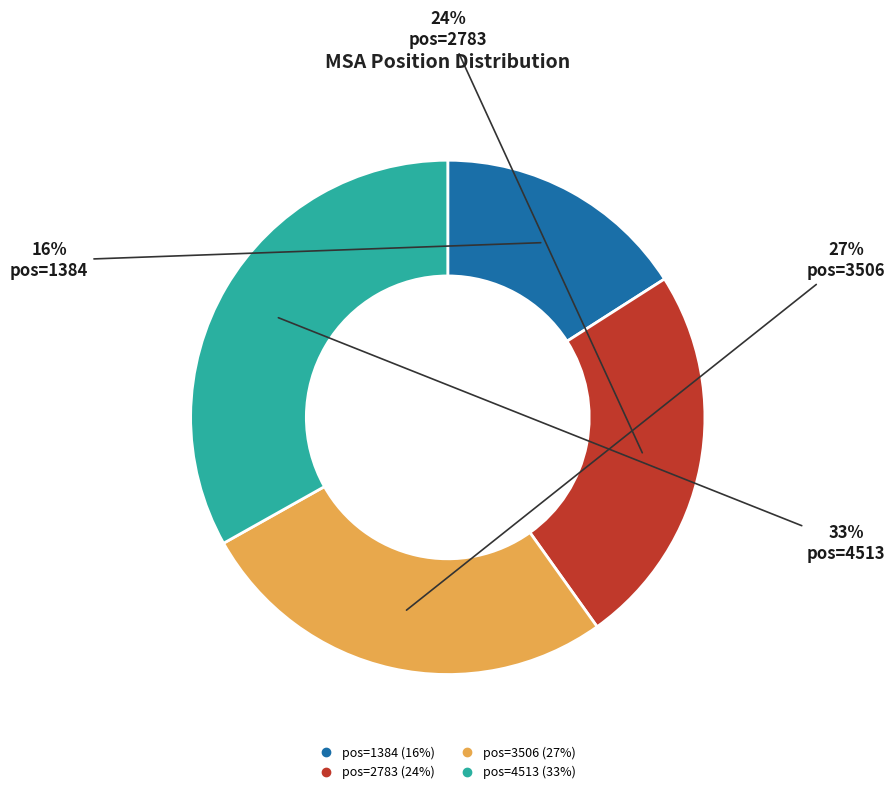

True or false: pos=1384 accounts for 10% of the total.

False